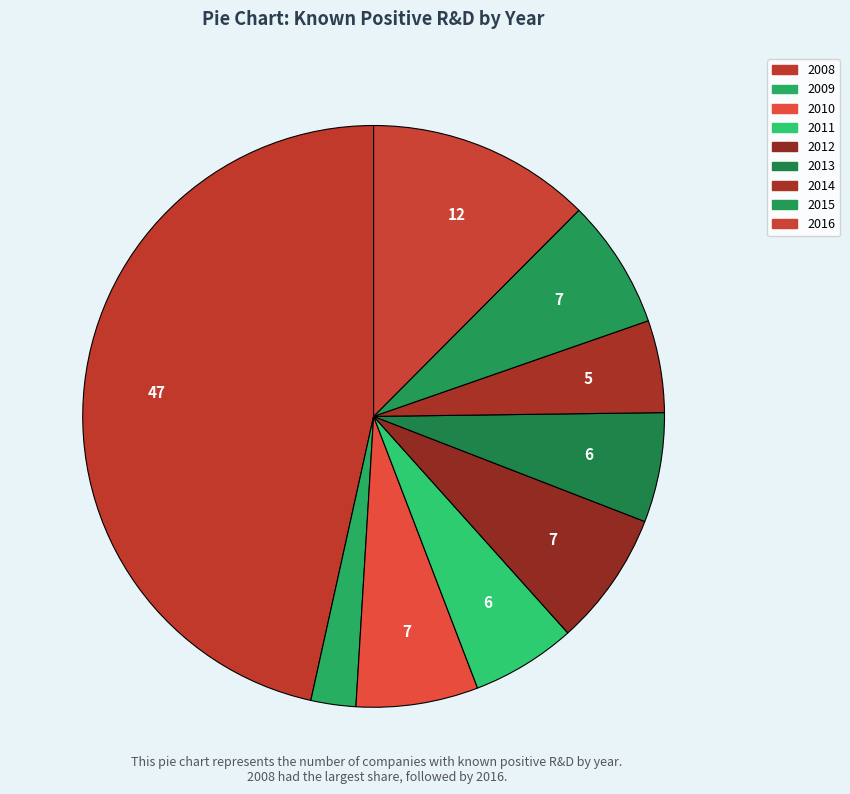

How many segments does this pie chart have?

9